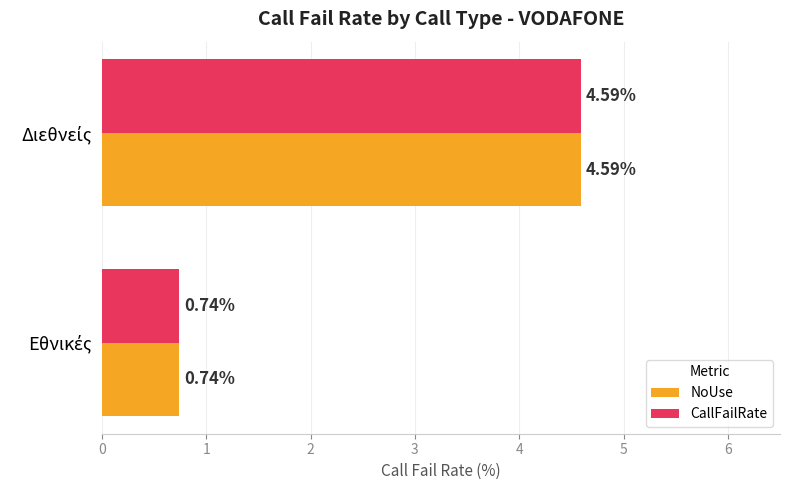

What is the sum of all CallFailRate values?

5.3